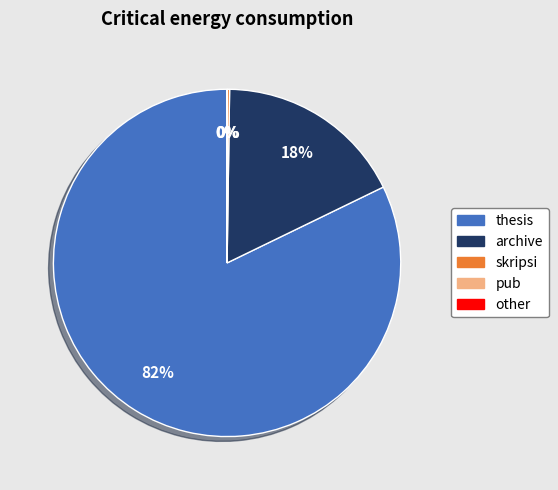

Does thesis account for over 50% of the chart?

Yes